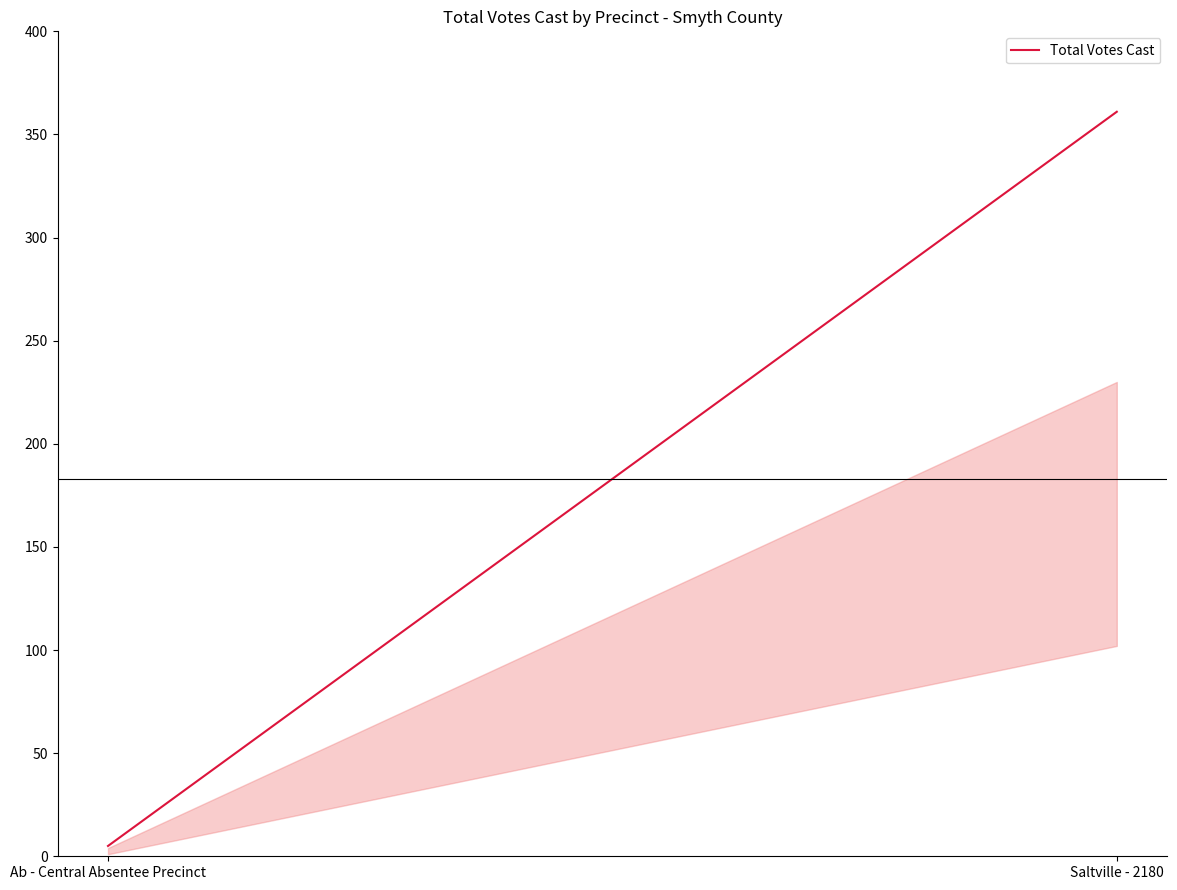

Which label corresponds to the smallest value in the chart?

Ab - Central Absentee Precinct